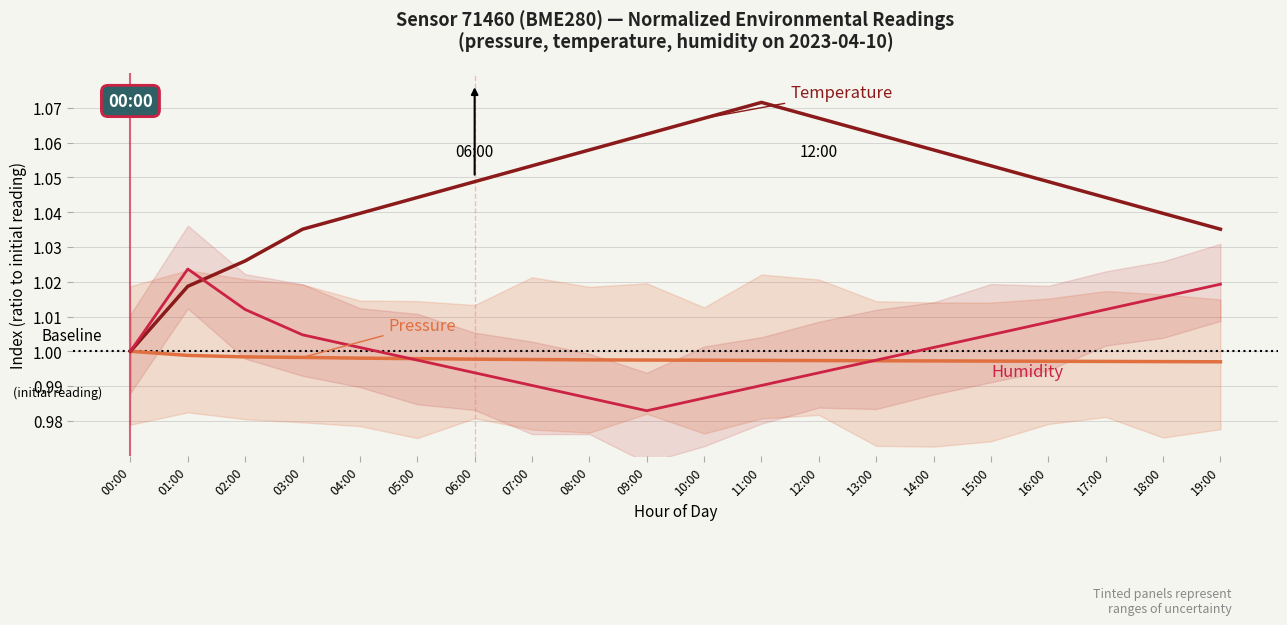

True or false: temperature has more than 0 interior local peaks.

True